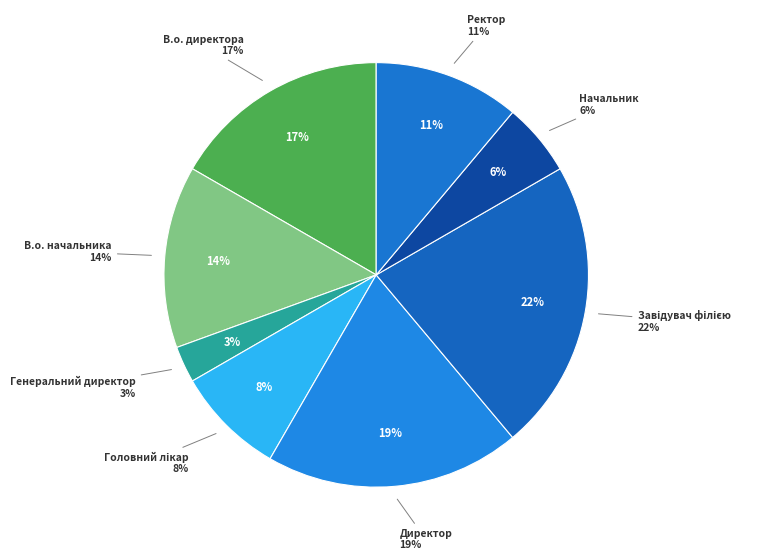

What is the largest slice in the pie chart?

Завідувач філією